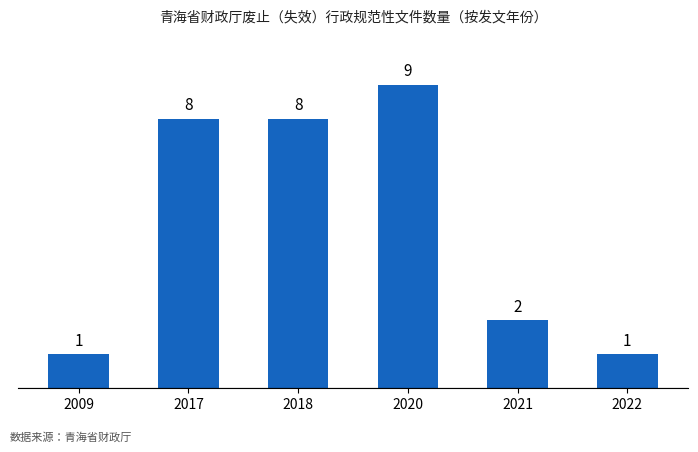

The chart shows a value of 1 at 2022. True or false?

True